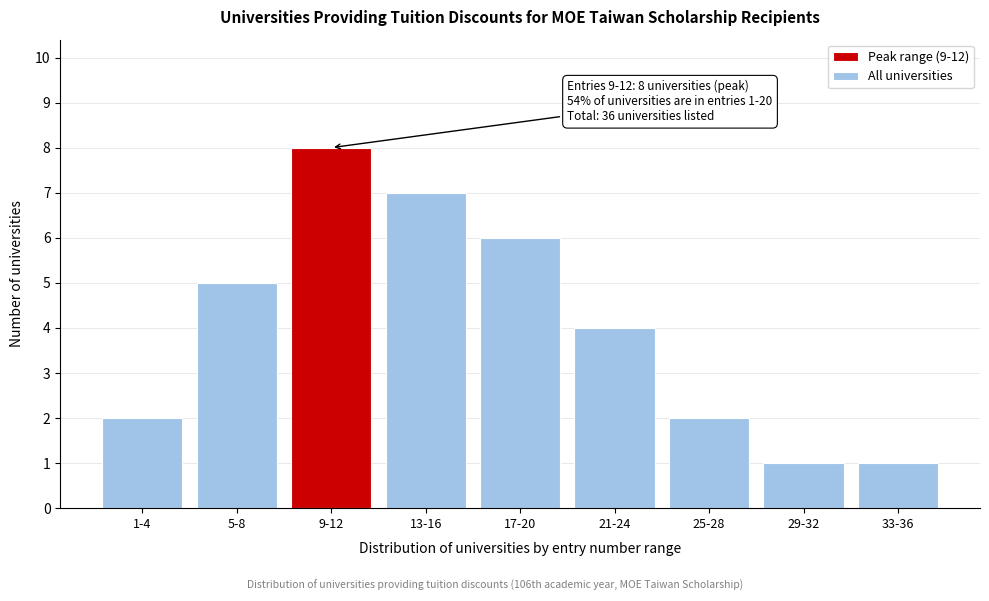

Reading left to right, what are all the values shown in this chart?

2	5	8	7	6	4	2	1	1